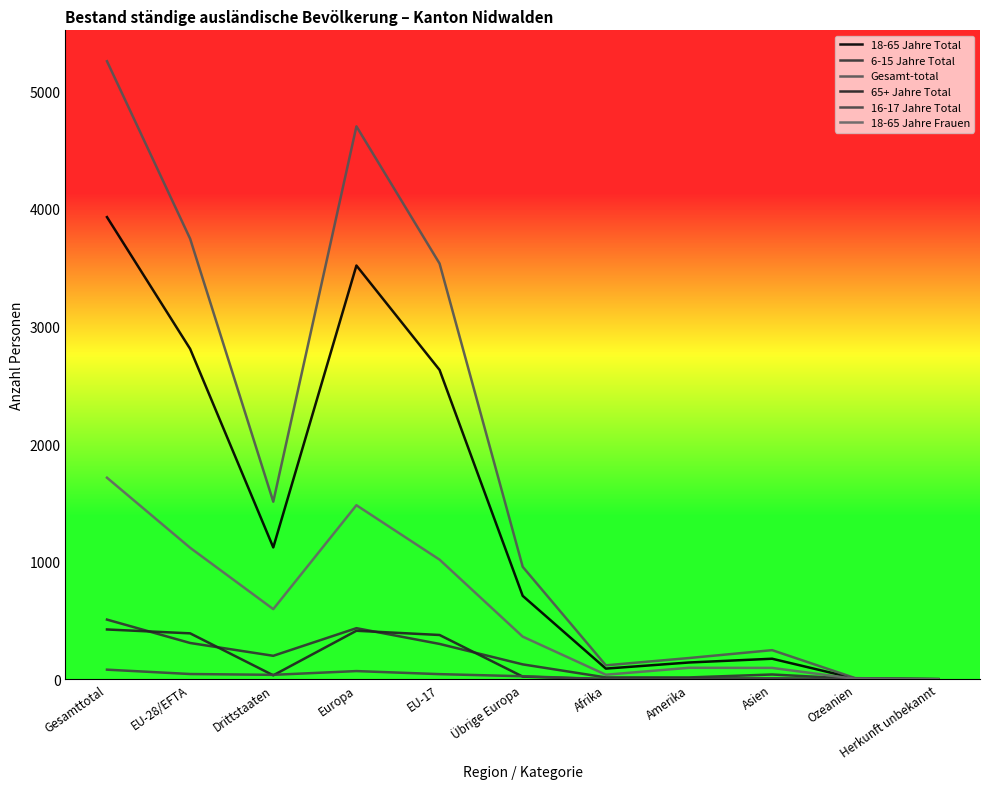

How many lines are shown in the chart?

6